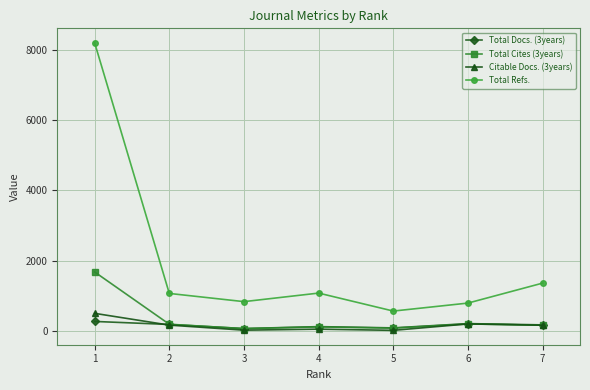

What is the smallest value displayed?

8